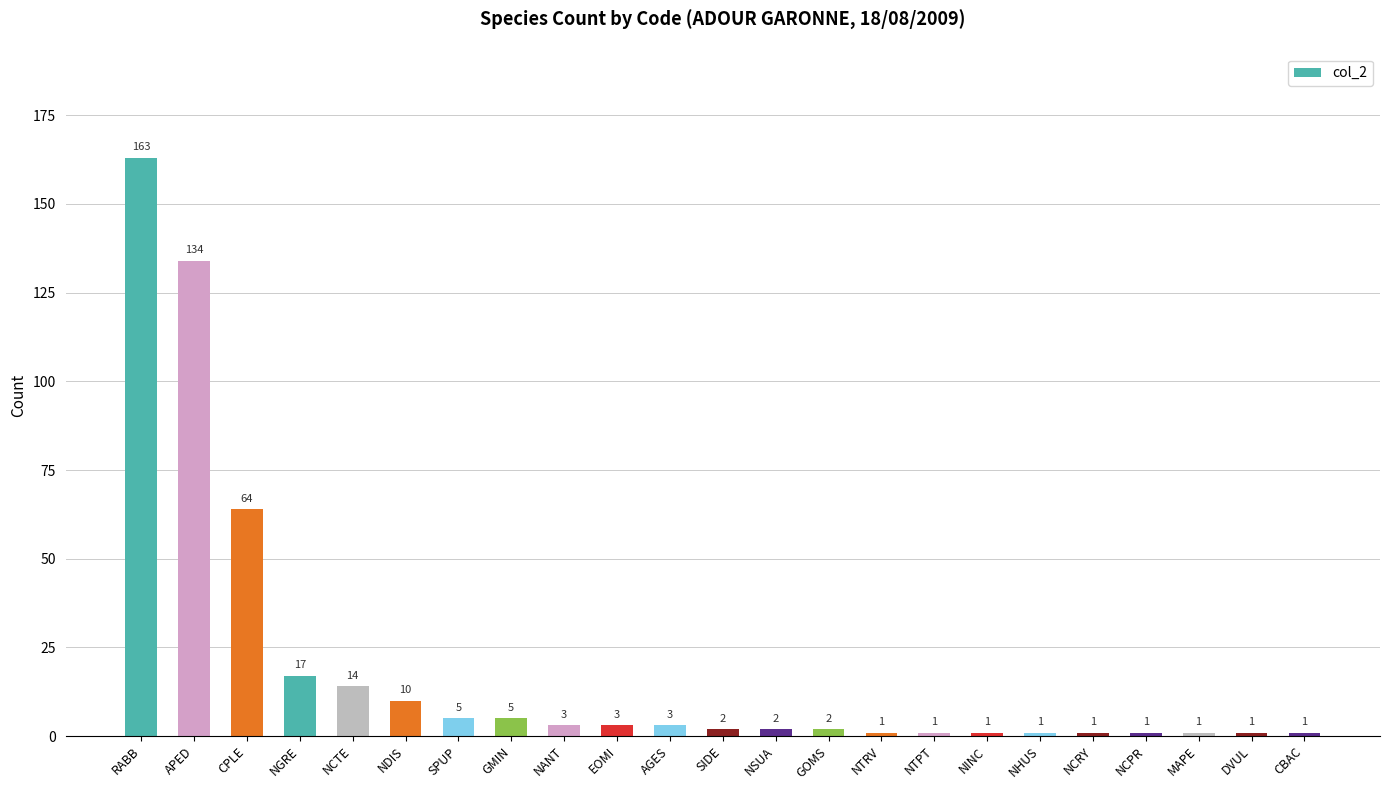

Is it true that the value at DVUL is 1?

True